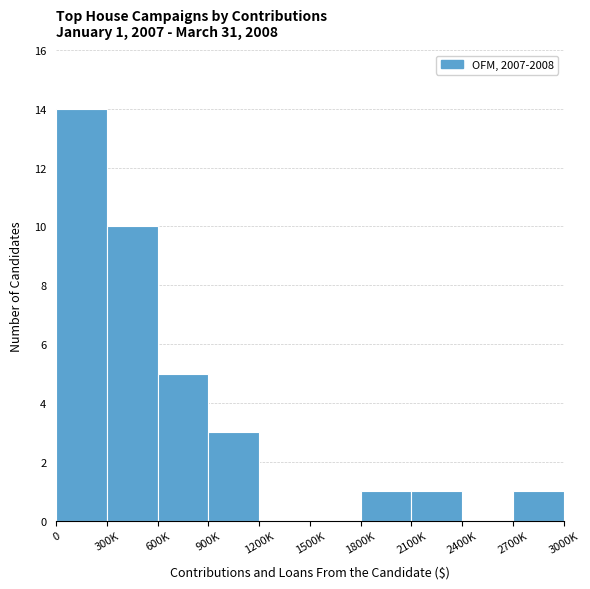

Reading right to left, list all the values displayed in this chart.

2700K=1	2400K=0	2100K=1	1800K=1	1500K=0	1200K=0	900K=3	600K=5	300K=10	0=14